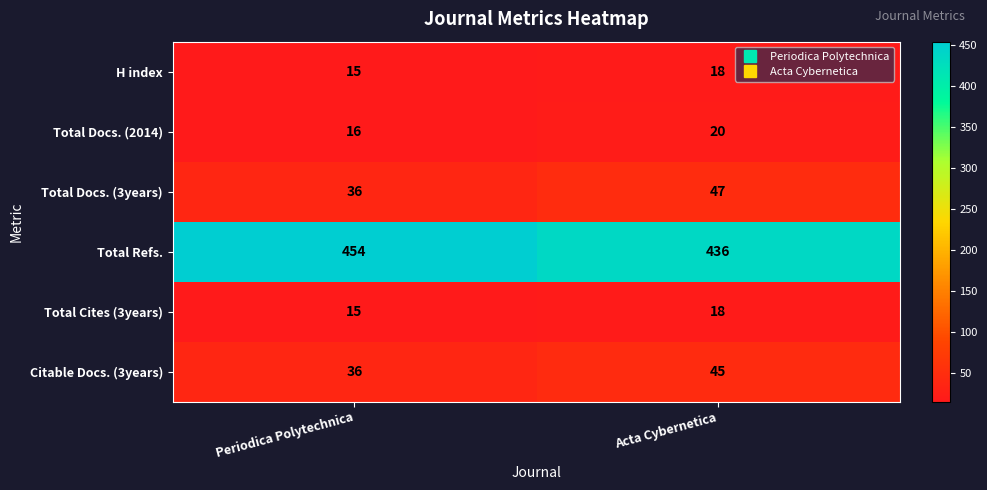

At which label is Total Docs. (3years) closest to 41?

Periodica Polytechnica